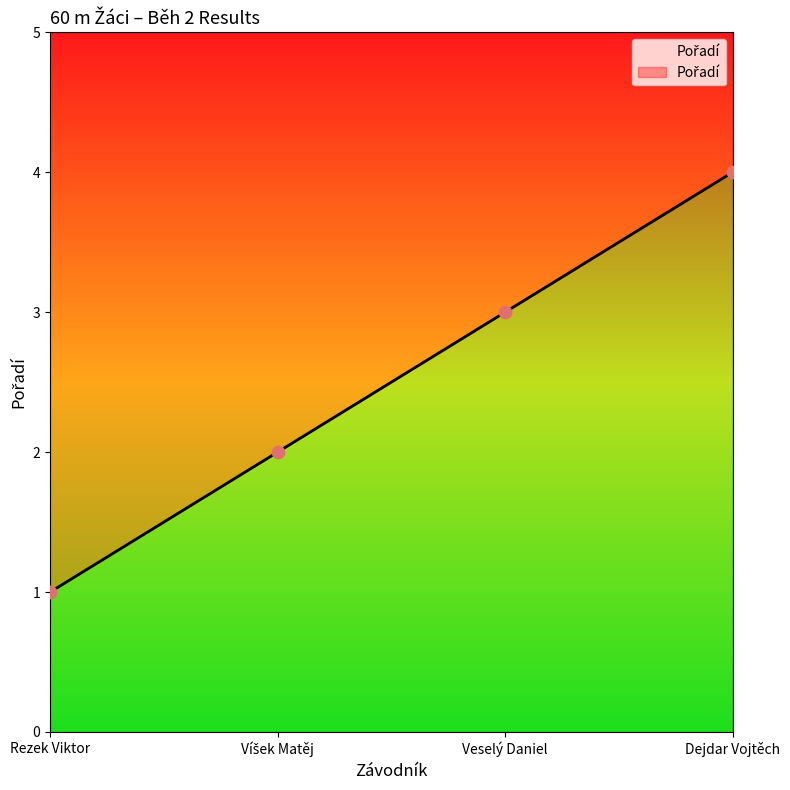

Between Rezek Viktor and Veselý Daniel, which is larger?

Veselý Daniel